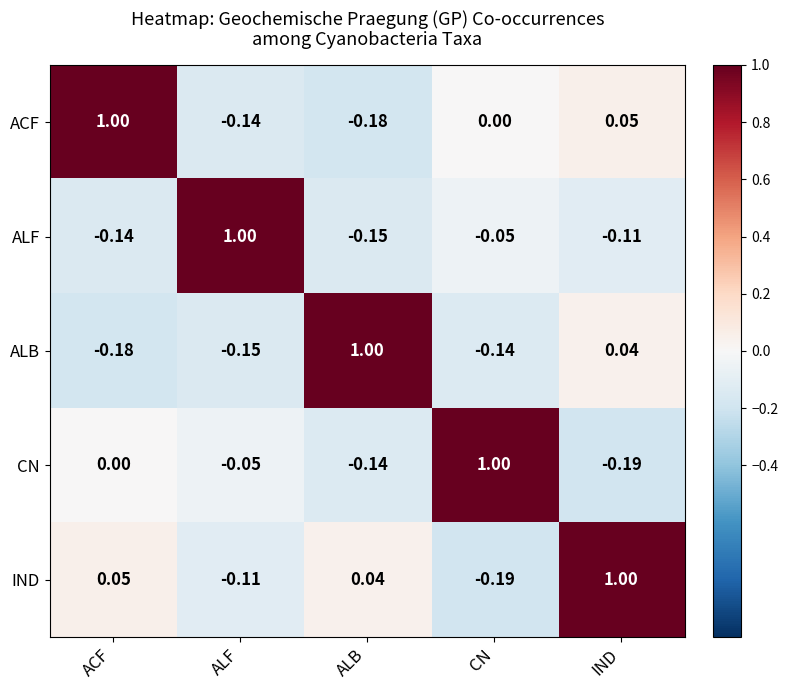

At which label is ALF closest to 0?

CN